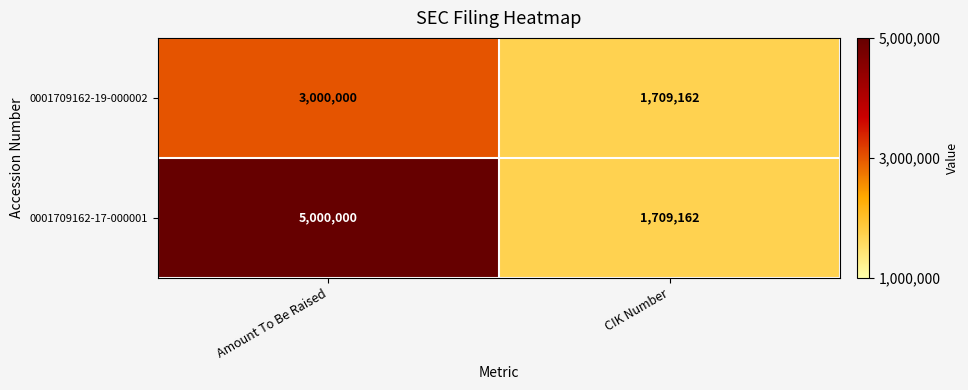

What is the difference between the highest and lowest values at Amount To Be Raised?

2000000